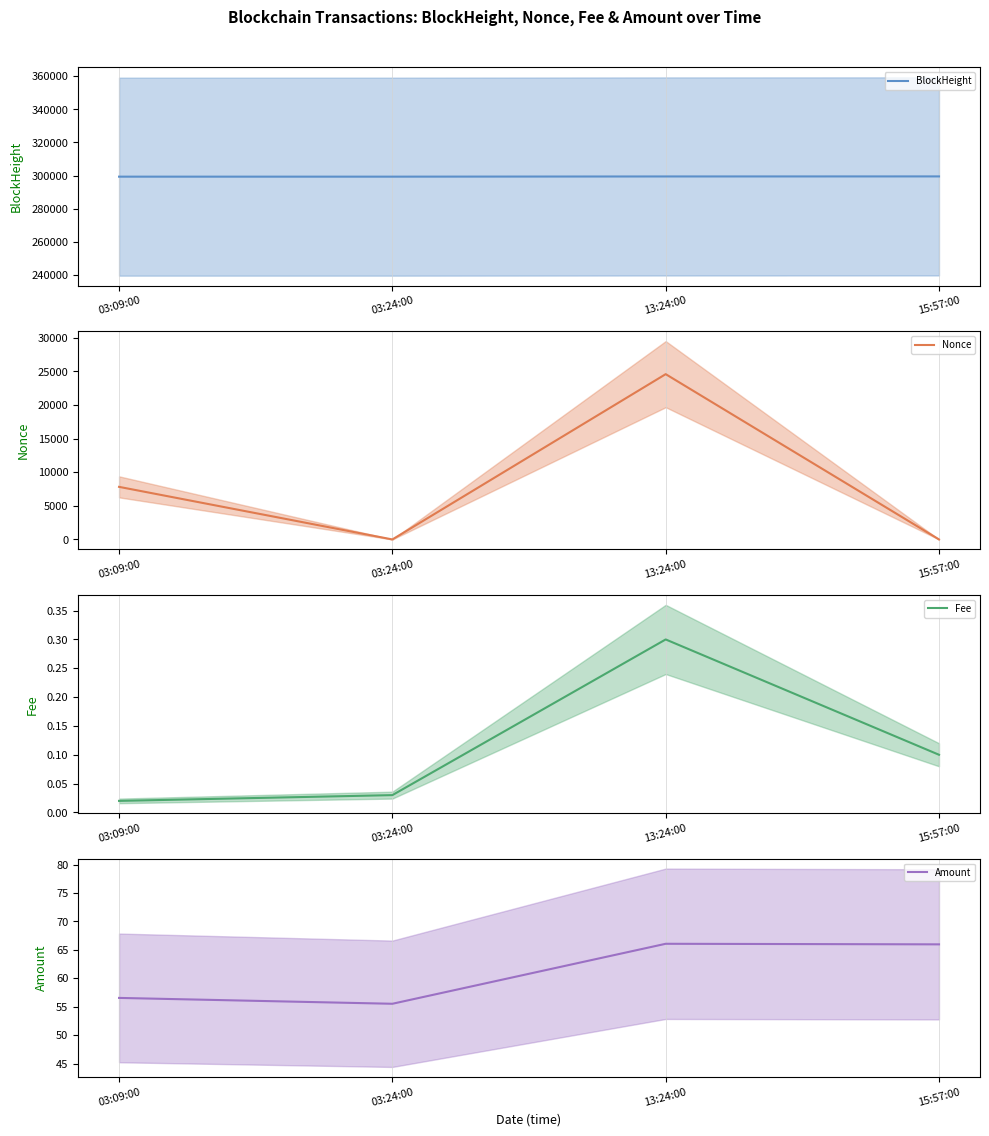

How many interior local peaks does the Fee (mean) series have?

1